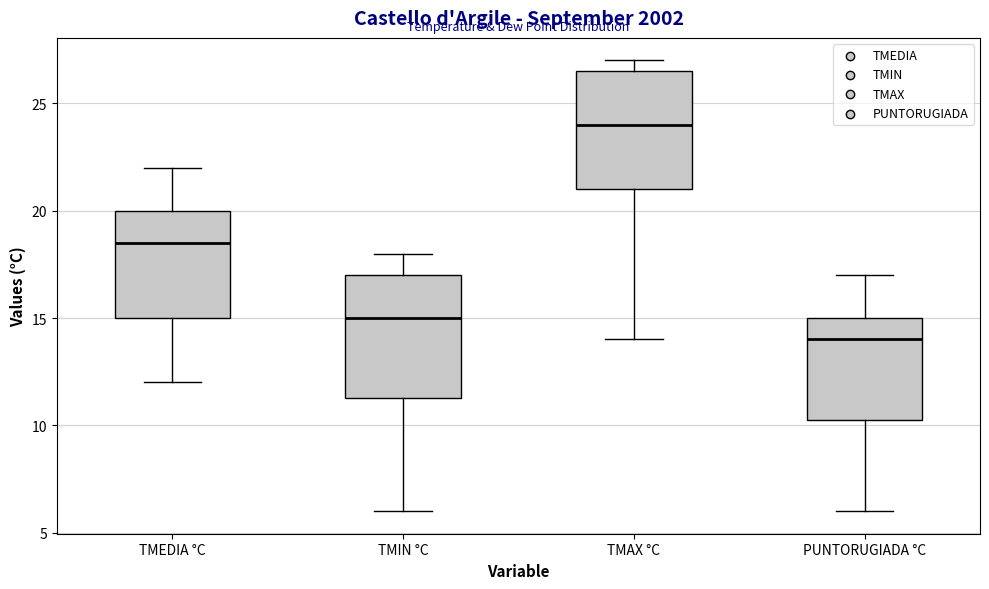

Reading left to right, transcribe this box plot: for each box, give where its median line is, the range the box spans, and where its two whiskers end, as read against the y-axis. The values are not printed on the chart, so give them approximately, as read against the axis.

TMEDIA °C: median 18.5, box 15.0 to 20.0, whiskers 12.0 to 22.0
TMIN °C: median 15.0, box 11.5 to 17.0, whiskers 6.0 to 18.0
TMAX °C: median 24.0, box 21.0 to 26.5, whiskers 14.0 to 27.0
PUNTORUGIADA °C: median 14.0, box 10.5 to 15.0, whiskers 6.0 to 17.0